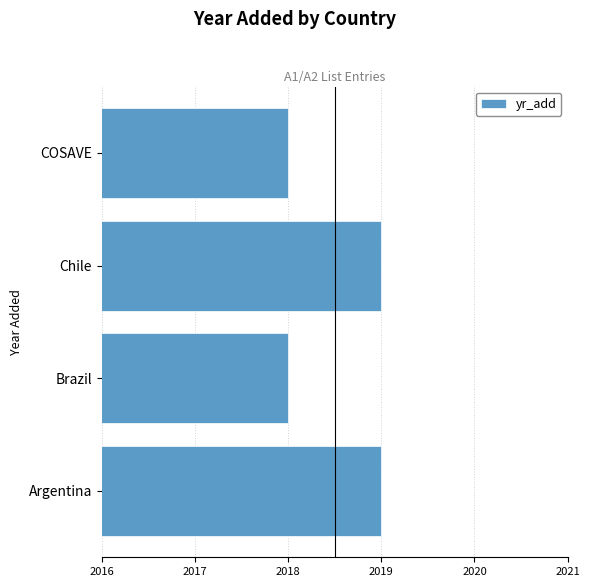

Approximately how many times larger is the value at Argentina compared to Chile?

1.0